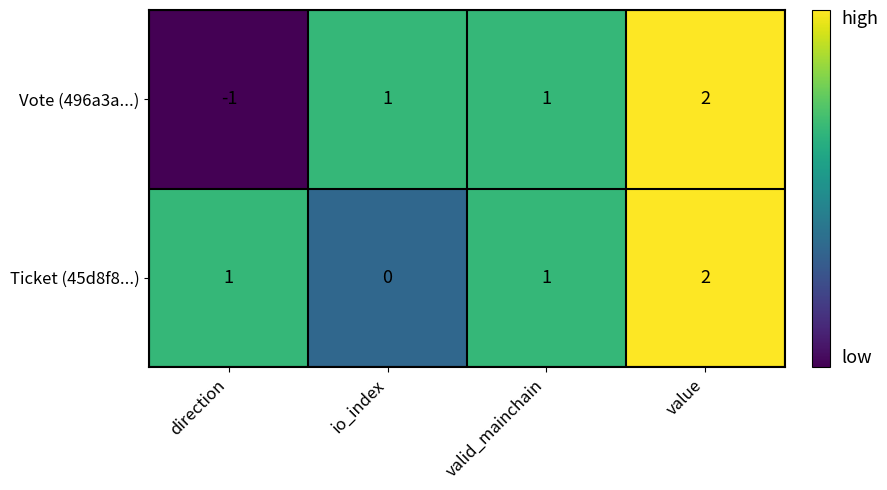

What is the minimum value shown in the chart?

-1